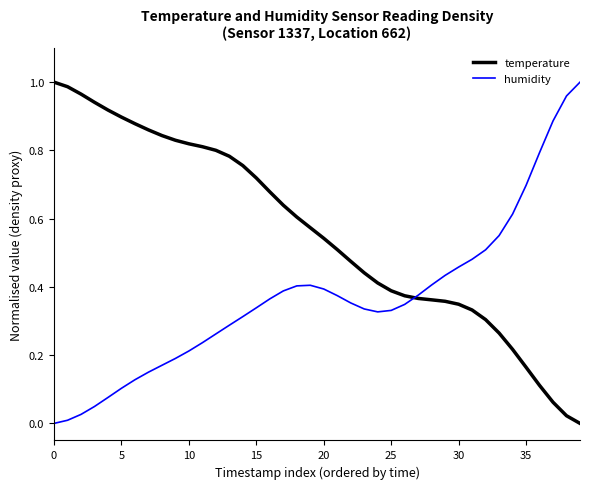

List the series in order of their overall mean, highest first.

temperature, humidity